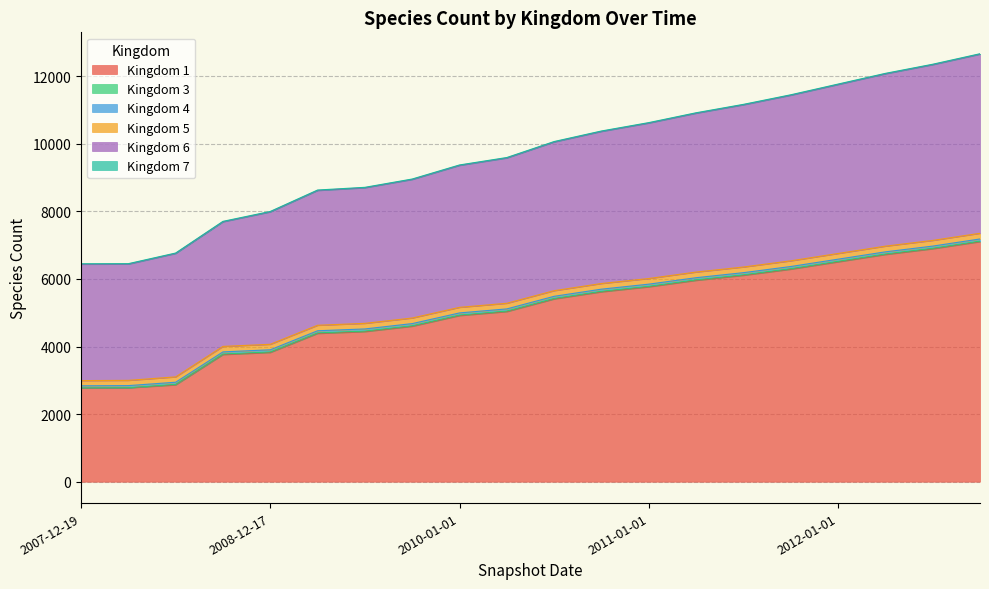

True or false: 3 and 7 intersect in this chart.

True